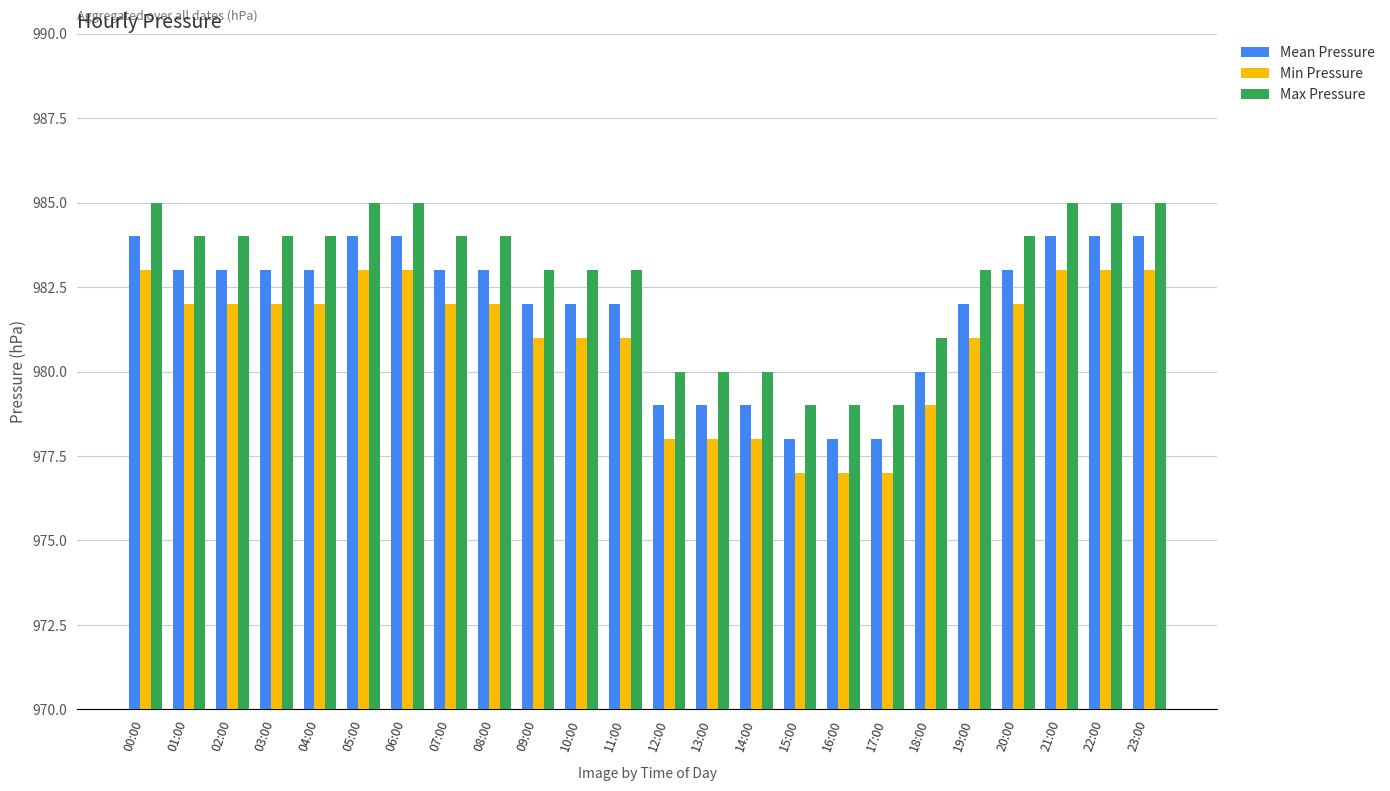

What is the minimum value for Mean Pressure?

978